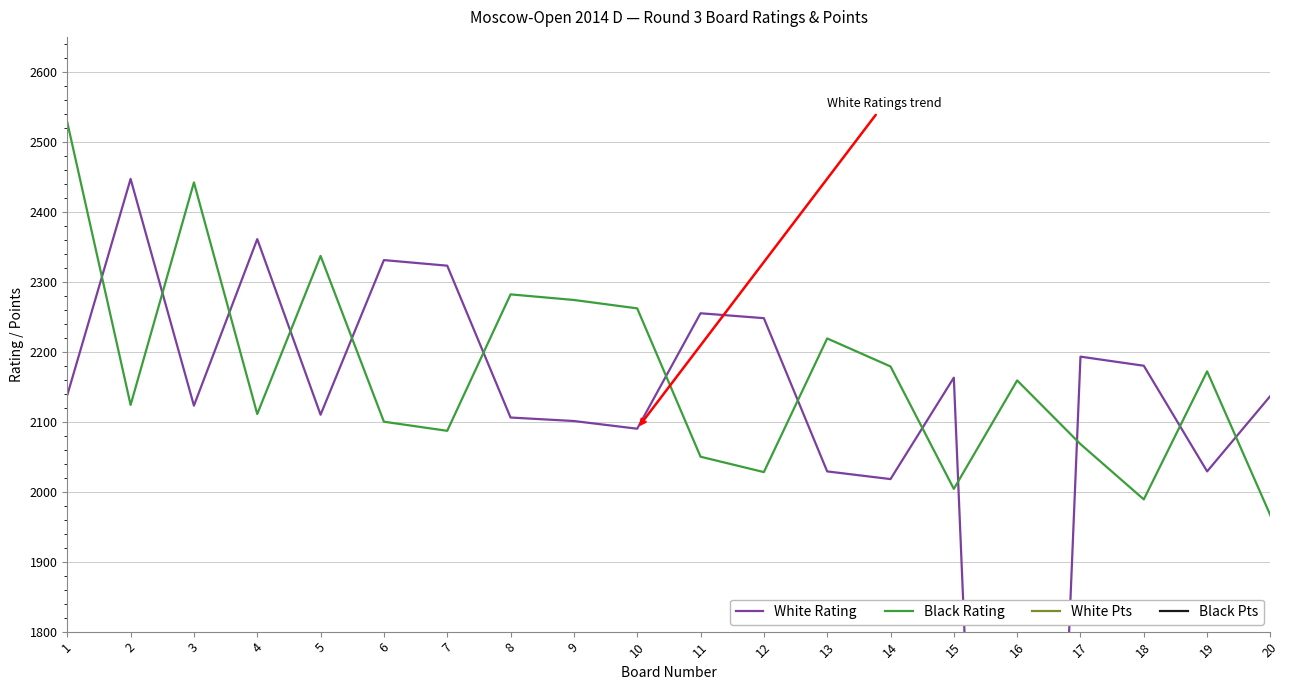

True or false: White Pts and Black Pts intersect in this chart.

False